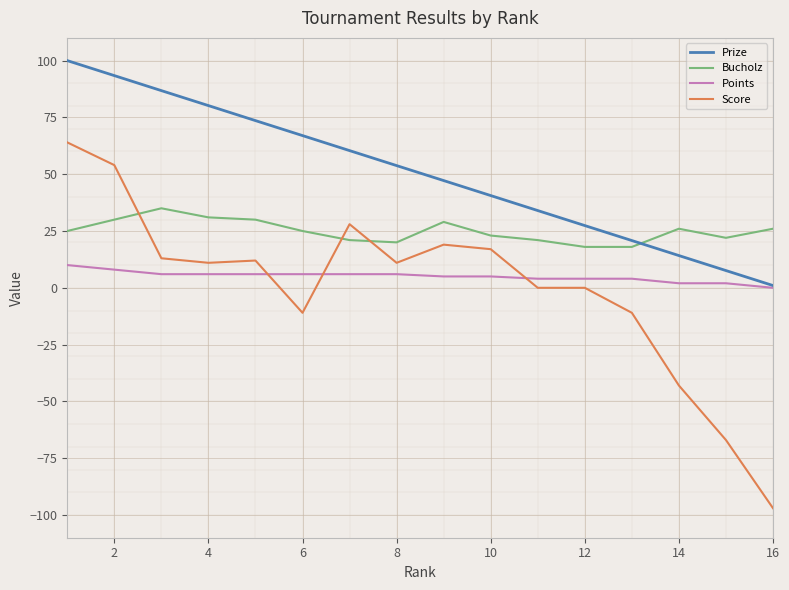

Count the number of data series in this chart.

4